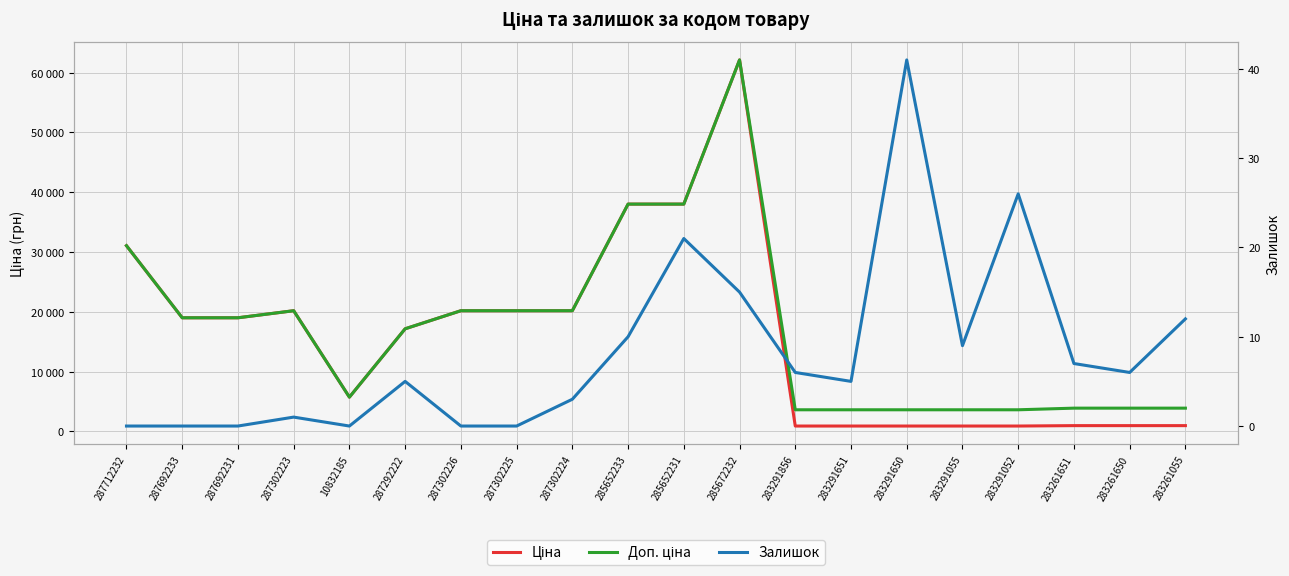

At which category does Ціна reach its first local valley?

10832185